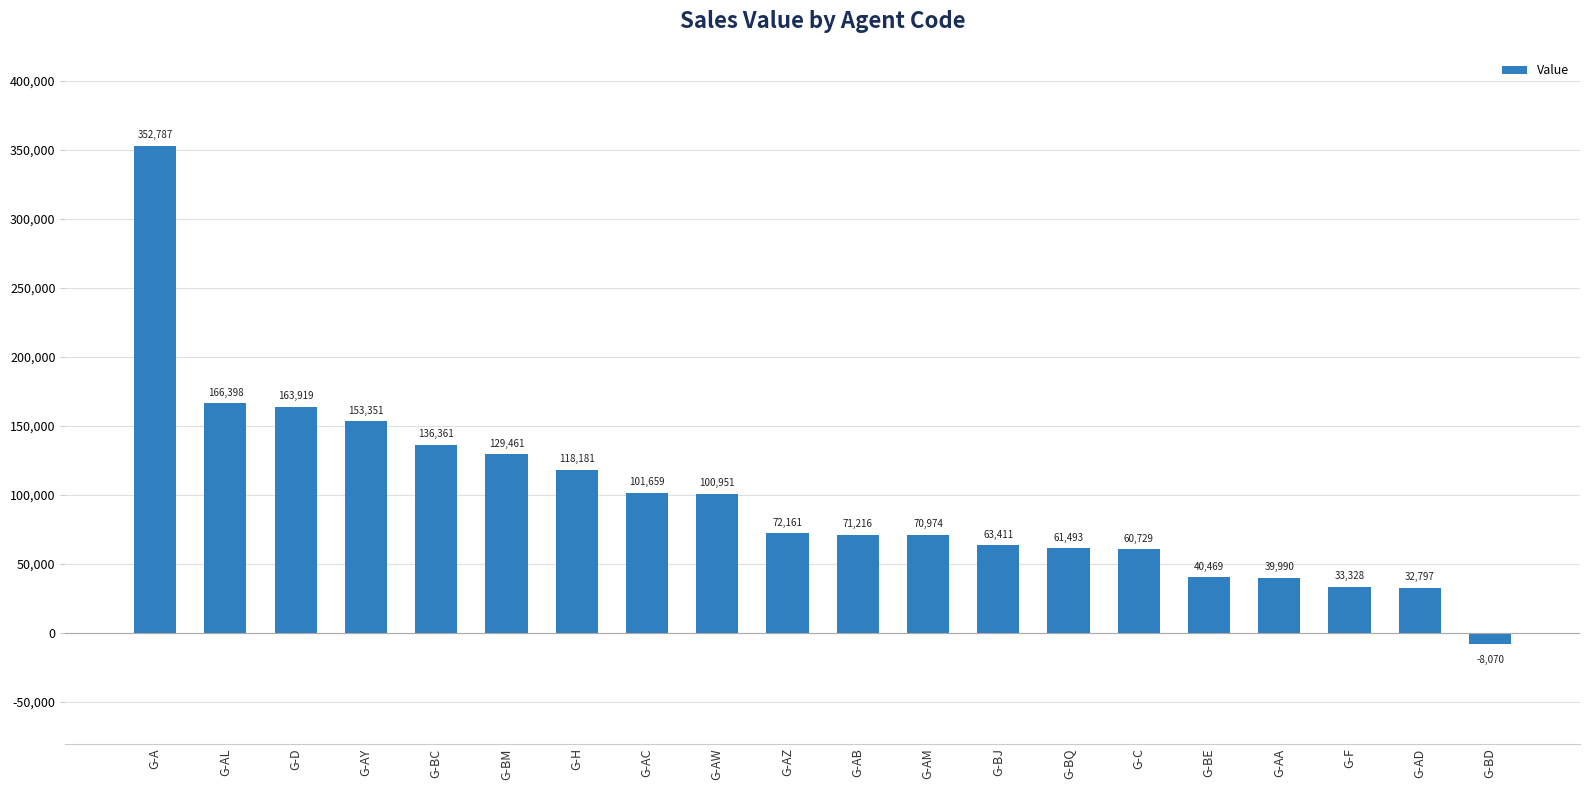

List the labels in order of value, largest first.

G-A, G-AL, G-D, G-AY, G-BC, G-BM, G-H, G-AC, G-AW, G-AZ, G-AB, G-AM, G-BJ, G-BQ, G-C, G-BE, G-AA, G-F, G-AD, G-BD